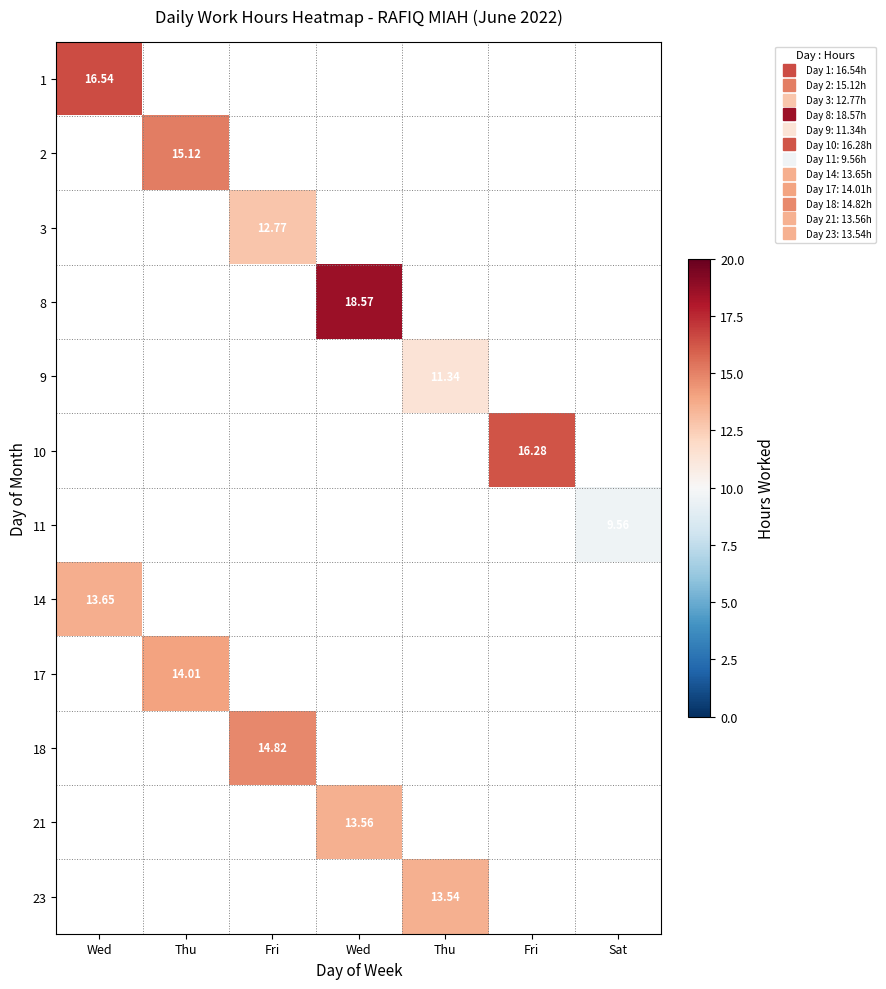

Which series has the largest range (max minus min)?

1